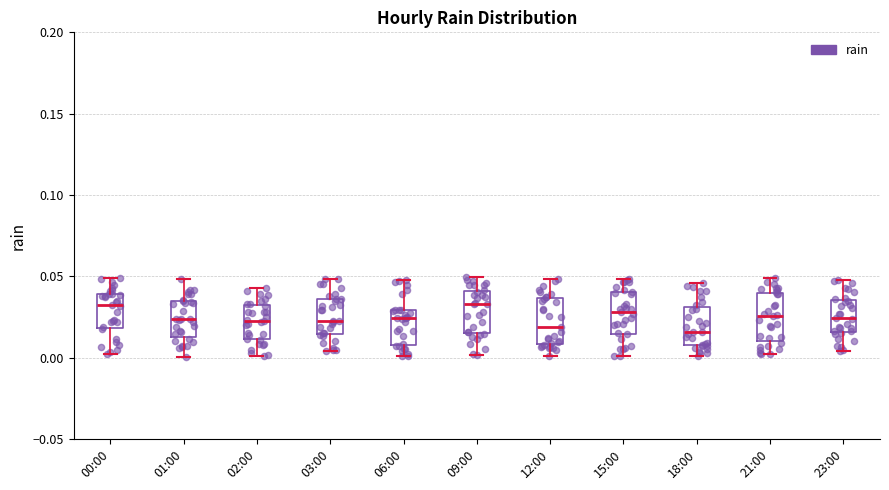

Reading left to right, read every box against the y-axis: the position of its median line, the range the box covers, and the ends of its whiskers. The values are not printed on the chart, so give them approximately, as read against the axis.

00:00: median 0.030, box 0.020 to 0.040, whiskers 0.000 to 0.050
01:00: median 0.025, box 0.015 to 0.035, whiskers 0.000 to 0.050
02:00: median 0.020, box 0.010 to 0.030, whiskers 0.000 to 0.045
03:00: median 0.025, box 0.015 to 0.035, whiskers 0.005 to 0.050
06:00: median 0.025, box 0.010 to 0.030, whiskers 0.000 to 0.050
09:00: median 0.035, box 0.015 to 0.040, whiskers 0.000 to 0.050
12:00: median 0.020, box 0.010 to 0.035, whiskers 0.000 to 0.050
15:00: median 0.030, box 0.015 to 0.040, whiskers 0.000 to 0.050
18:00: median 0.015, box 0.005 to 0.030, whiskers 0.000 to 0.045
21:00: median 0.025, box 0.010 to 0.040, whiskers 0.000 to 0.050
23:00: median 0.025, box 0.015 to 0.035, whiskers 0.005 to 0.045